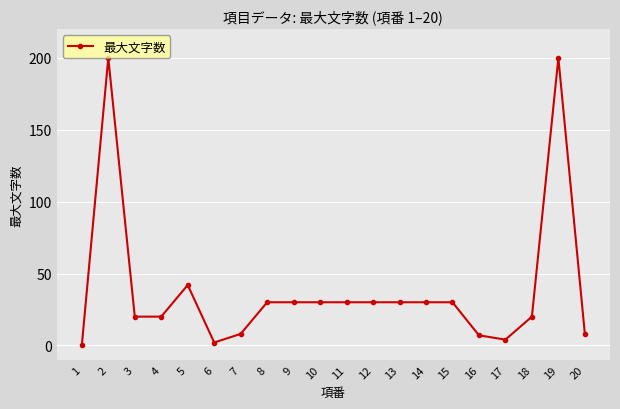

The chart shows a value of 4 at 17. True or false?

True